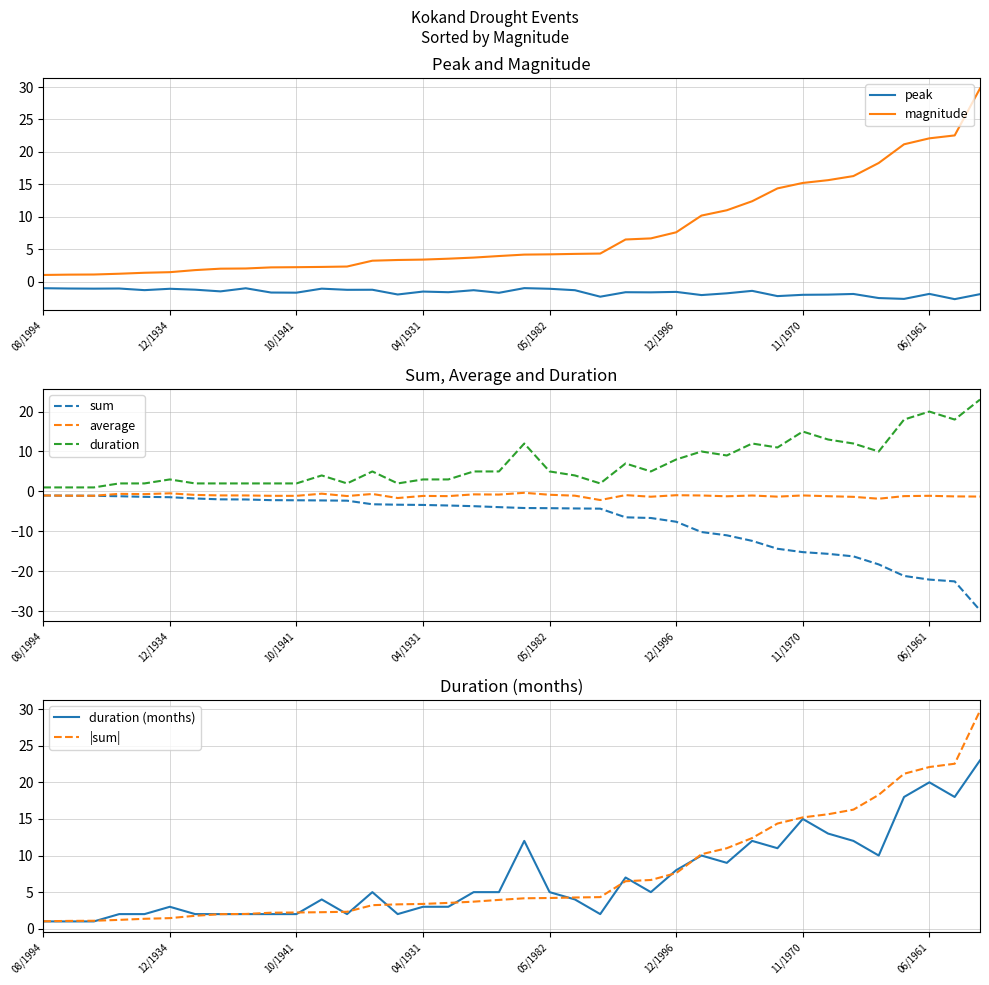

Where is sum nearest to the value -15?

11/1970